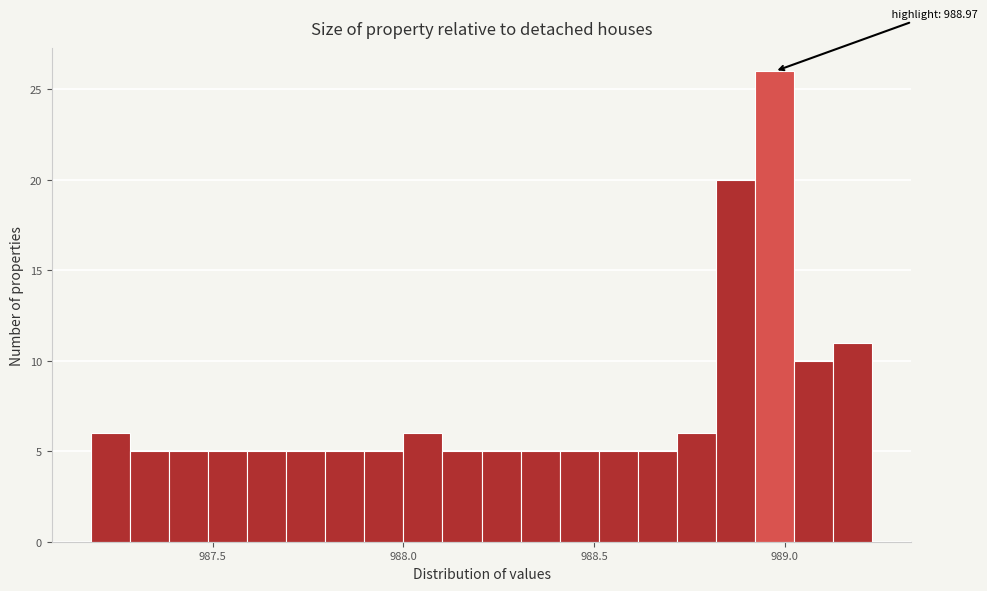

Around what value on the x-axis is the tallest bar? Give the approximate position of its centre, as read against the axis.

988.95